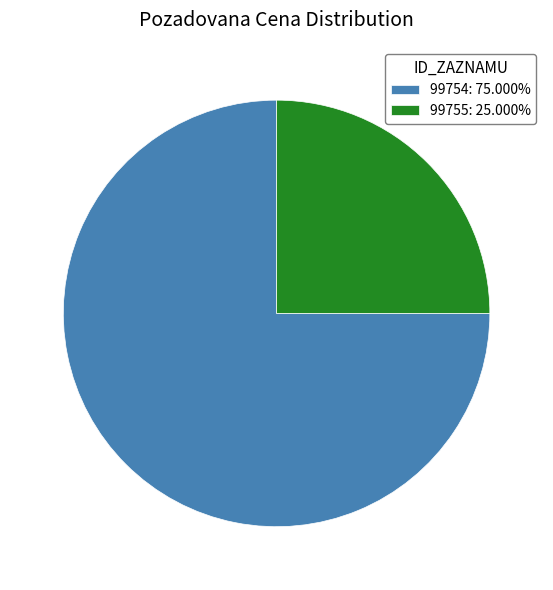

What is the largest slice in the pie chart?

99754